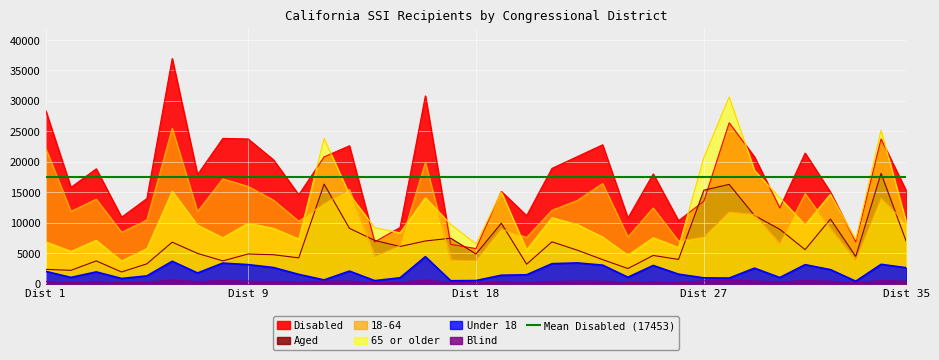

What is the value of the Under 18 point at the 23rd from the left?

3028